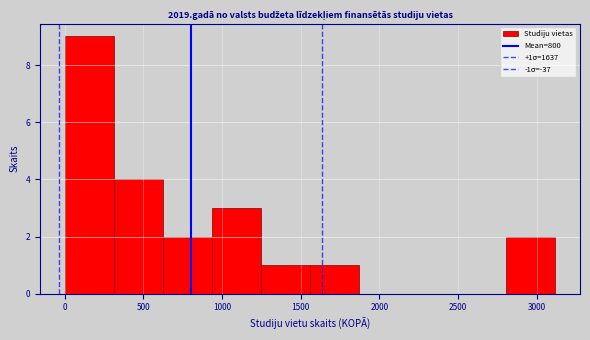

Which range on the x-axis has the tallest bar?

0 to 300